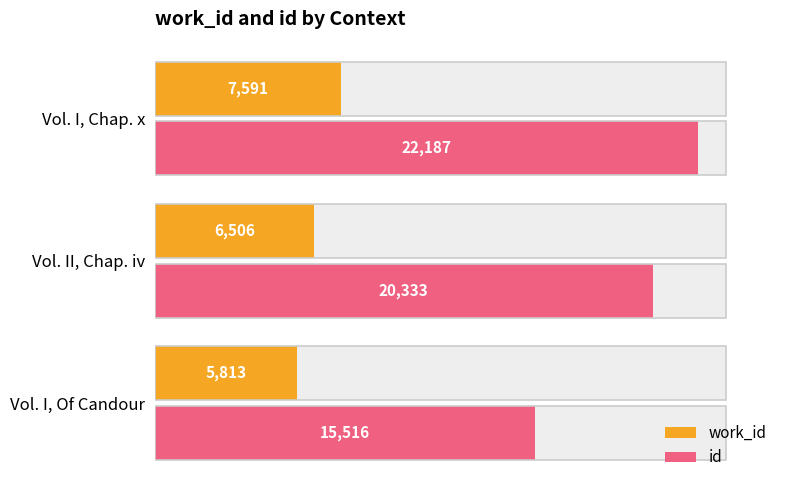

Count the number of categories in the chart.

3